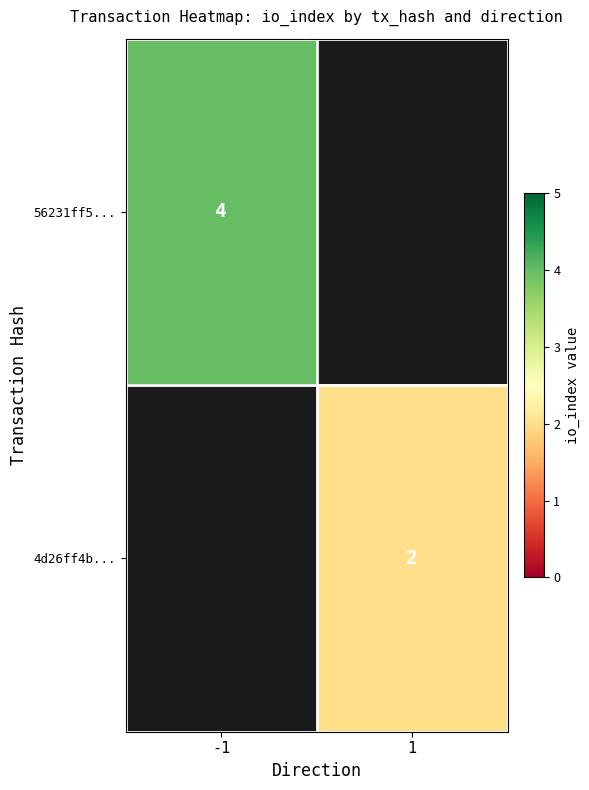

Is it true that 4d26ff4b... equals 3 at 1?

False